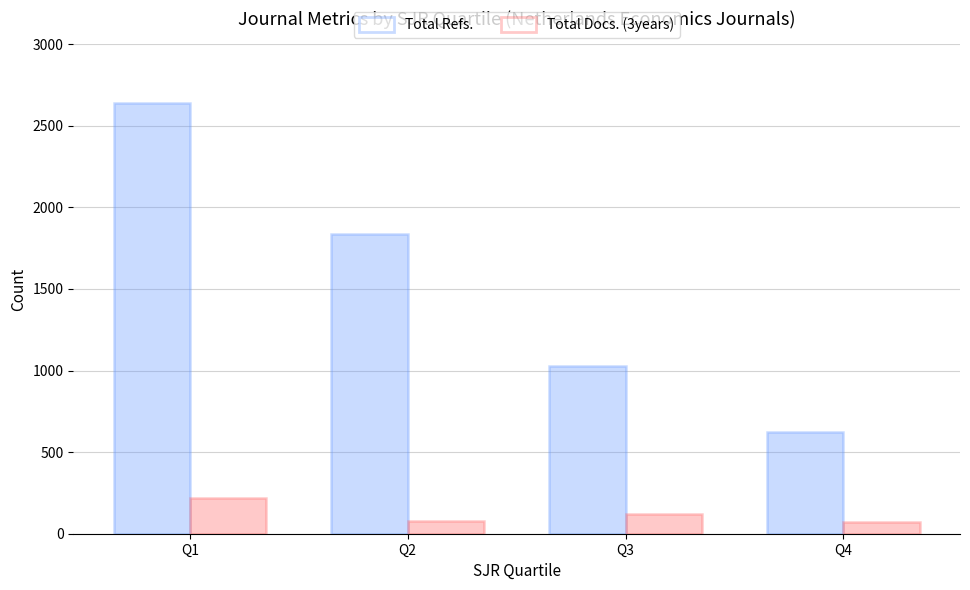

What is the difference between the Total Refs. values at Q2 and Q4?

1214